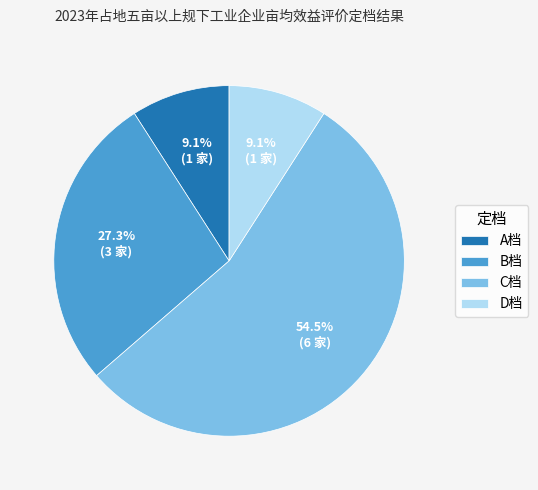

To the nearest percent, what is the difference between the largest and smallest slice percentages?

45%